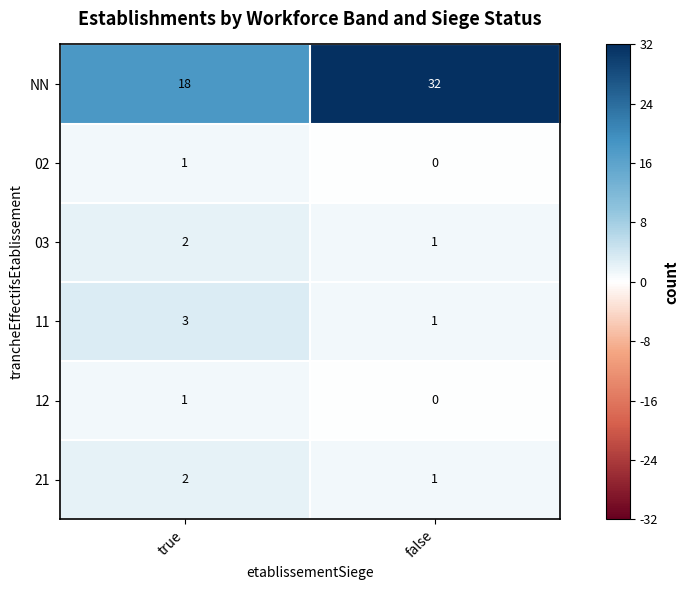

What is the spread (max minus min) of values at true?

17